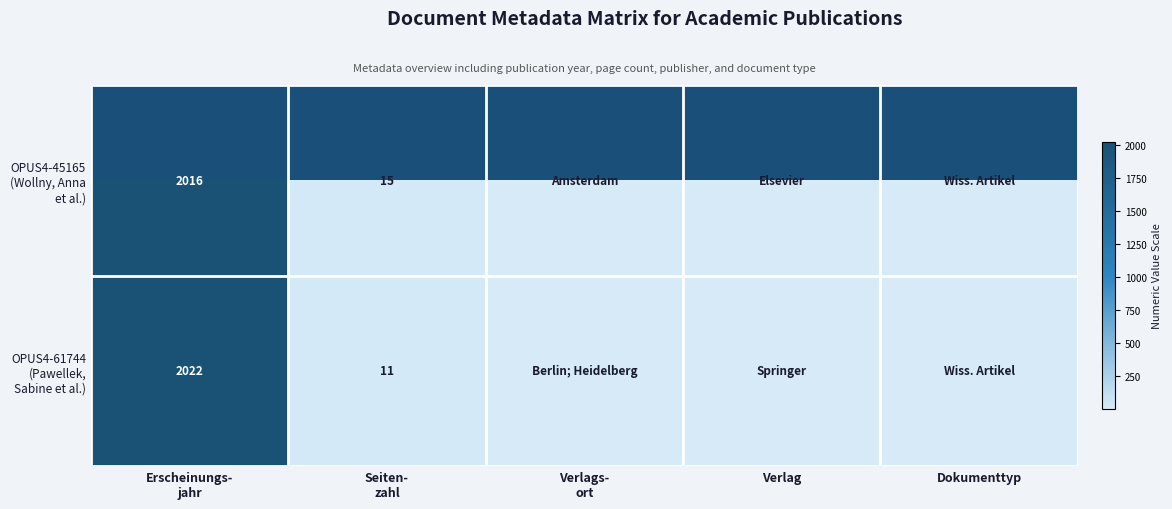

Which series changed the most between Verlags- ort and Verlag?

OPUS4-45165 (Wollny, Anna et al.)